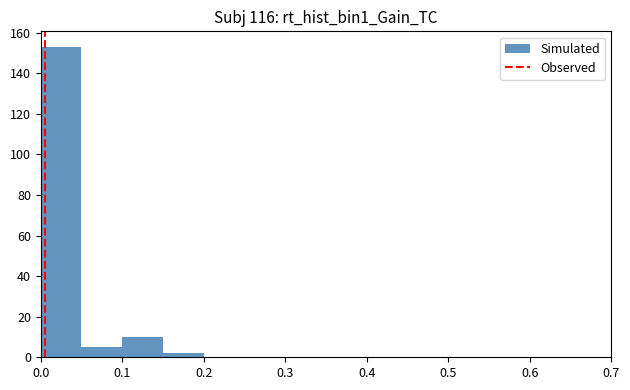

How tall is the bar that spans 0.15 to 0.20 on the x-axis? The values are not printed on the chart, so give them approximately, as read against the axis.

2